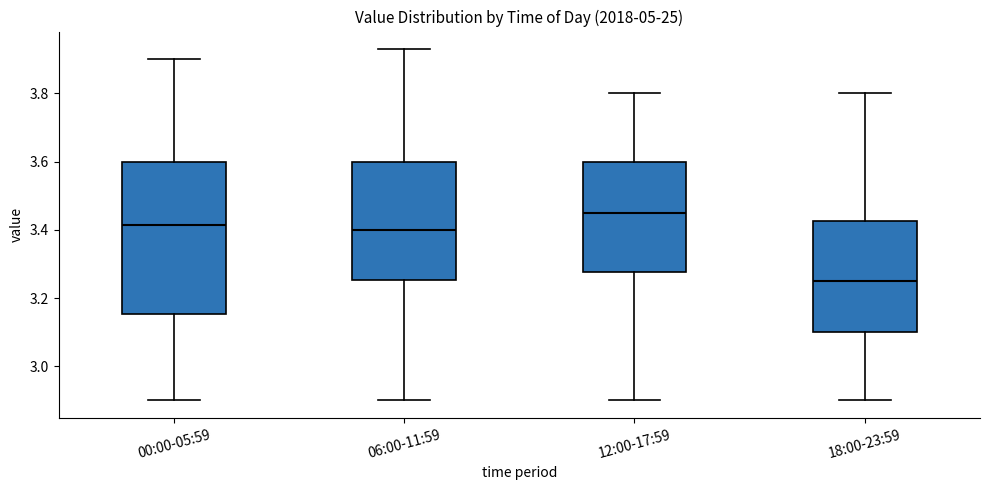

Reading left to right, read every box against the y-axis: the position of its median line, the range the box covers, and the ends of its whiskers. The values are not printed on the chart, so give them approximately, as read against the axis.

00:00-05:59: median 3.42, box 3.16 to 3.60, whiskers 2.90 to 3.90
06:00-11:59: median 3.40, box 3.26 to 3.60, whiskers 2.90 to 3.94
12:00-17:59: median 3.46, box 3.28 to 3.60, whiskers 2.90 to 3.80
18:00-23:59: median 3.26, box 3.10 to 3.42, whiskers 2.90 to 3.80